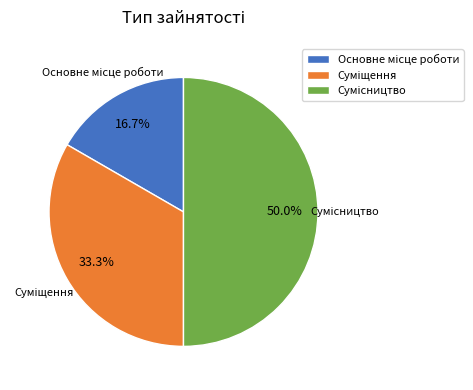

Count the number of slices in the pie.

3